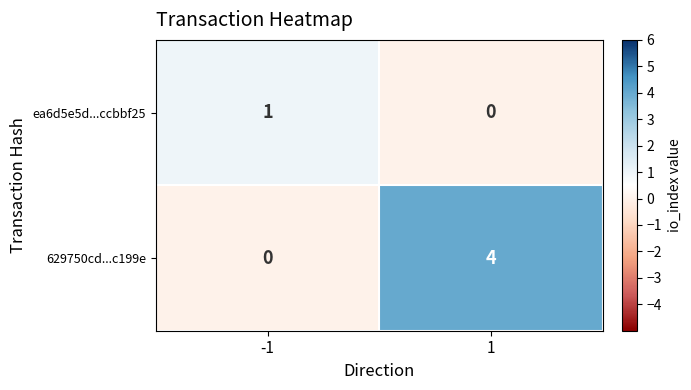

At which category does the chart reach its peak across all series?

1